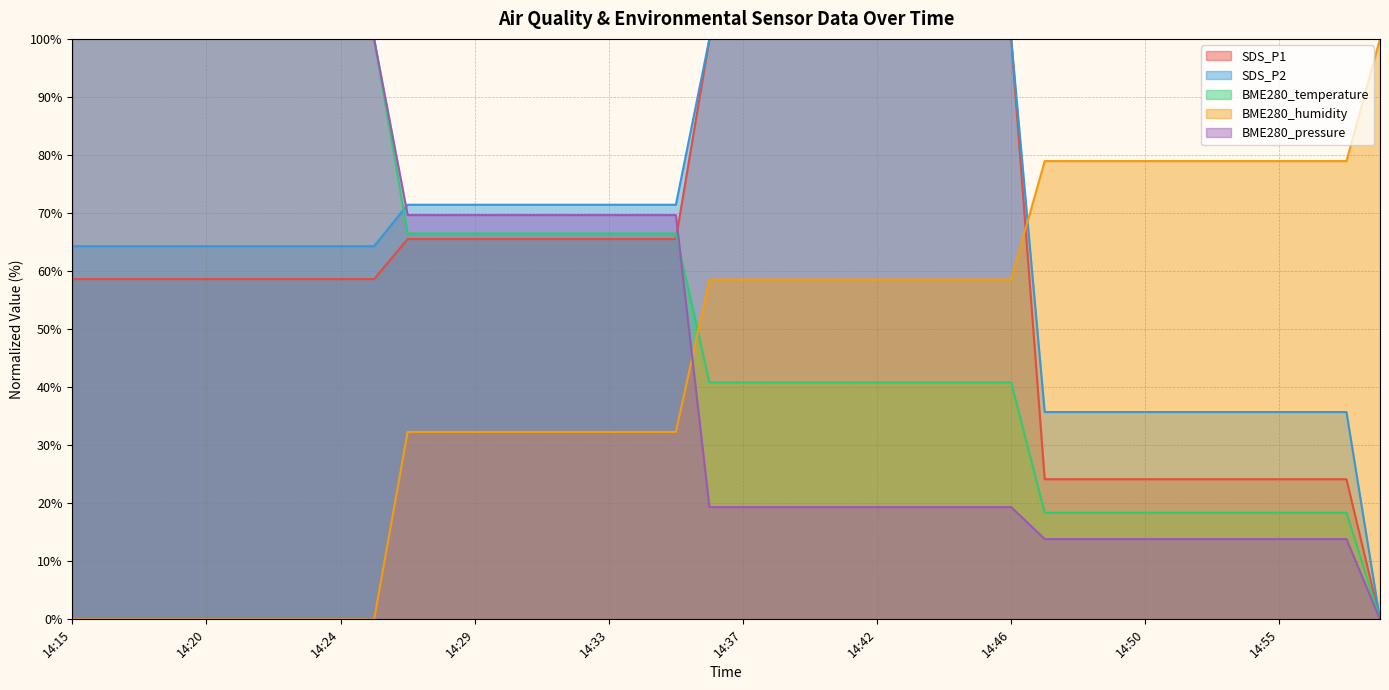

Reading left to right, what are all the values shown in this chart?

SDS_P1: 14:15=58.6	14:16=58.6	14:18=58.6	14:19=58.6	14:20=58.6	14:21=58.6	14:22=58.6	14:23=58.6	14:24=58.6	14:25=58.6	14:26=65.5	14:27=65.5	14:29=65.5	14:30=65.5	14:31=65.5	14:32=65.5	14:33=65.5	14:34=65.5	14:35=65.5	14:36=100.0	14:37=100.0	14:38=100.0	14:39=100.0	14:40=100.0	14:42=100.0	14:43=100.0	14:44=100.0	14:45=100.0	14:46=100.0	14:47=24.1	14:48=24.1	14:49=24.1	14:50=24.1	14:51=24.1	14:53=24.1	14:54=24.1	14:55=24.1	14:56=24.1	14:57=24.1	14:58=0.0
SDS_P2: 14:15=64.3	14:16=64.3	14:18=64.3	14:19=64.3	14:20=64.3	14:21=64.3	14:22=64.3	14:23=64.3	14:24=64.3	14:25=64.3	14:26=71.4	14:27=71.4	14:29=71.4	14:30=71.4	14:31=71.4	14:32=71.4	14:33=71.4	14:34=71.4	14:35=71.4	14:36=100.0	14:37=100.0	14:38=100.0	14:39=100.0	14:40=100.0	14:42=100.0	14:43=100.0	14:44=100.0	14:45=100.0	14:46=100.0	14:47=35.7	14:48=35.7	14:49=35.7	14:50=35.7	14:51=35.7	14:53=35.7	14:54=35.7	14:55=35.7	14:56=35.7	14:57=35.7	14:58=0.0
BME280_temperature: 14:15=100.0	14:16=100.0	14:18=100.0	14:19=100.0	14:20=100.0	14:21=100.0	14:22=100.0	14:23=100.0	14:24=100.0	14:25=100.0	14:26=66.5	14:27=66.5	14:29=66.5	14:30=66.5	14:31=66.5	14:32=66.5	14:33=66.5	14:34=66.5	14:35=66.5	14:36=40.8	14:37=40.8	14:38=40.8	14:39=40.8	14:40=40.8	14:42=40.8	14:43=40.8	14:44=40.8	14:45=40.8	14:46=40.8	14:47=18.4	14:48=18.4	14:49=18.4	14:50=18.4	14:51=18.4	14:53=18.4	14:54=18.4	14:55=18.4	14:56=18.4	14:57=18.4	14:58=0.0
BME280_humidity: 14:15=0.0	14:16=0.0	14:18=0.0	14:19=0.0	14:20=0.0	14:21=0.0	14:22=0.0	14:23=0.0	14:24=0.0	14:25=0.0	14:26=32.3	14:27=32.3	14:29=32.3	14:30=32.3	14:31=32.3	14:32=32.3	14:33=32.3	14:34=32.3	14:35=32.3	14:36=58.5	14:37=58.5	14:38=58.5	14:39=58.5	14:40=58.5	14:42=58.5	14:43=58.5	14:44=58.5	14:45=58.5	14:46=58.5	14:47=79.0	14:48=79.0	14:49=79.0	14:50=79.0	14:51=79.0	14:53=79.0	14:54=79.0	14:55=79.0	14:56=79.0	14:57=79.0	14:58=100.0
BME280_pressure: 14:15=100.0	14:16=100.0	14:18=100.0	14:19=100.0	14:20=100.0	14:21=100.0	14:22=100.0	14:23=100.0	14:24=100.0	14:25=100.0	14:26=69.6	14:27=69.6	14:29=69.6	14:30=69.6	14:31=69.6	14:32=69.6	14:33=69.6	14:34=69.6	14:35=69.6	14:36=19.3	14:37=19.3	14:38=19.3	14:39=19.3	14:40=19.3	14:42=19.3	14:43=19.3	14:44=19.3	14:45=19.3	14:46=19.3	14:47=13.8	14:48=13.8	14:49=13.8	14:50=13.8	14:51=13.8	14:53=13.8	14:54=13.8	14:55=13.8	14:56=13.8	14:57=13.8	14:58=0.0